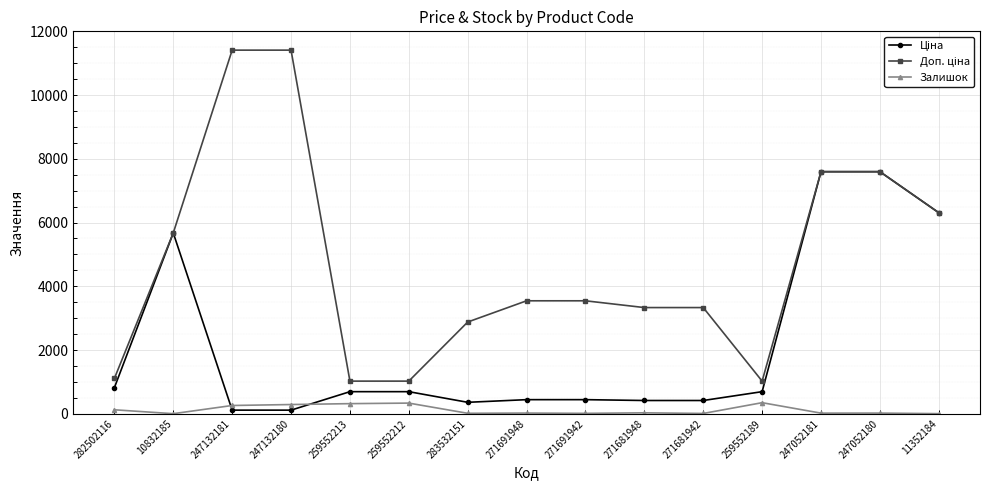

What is the maximum value for Залишок?

348.0